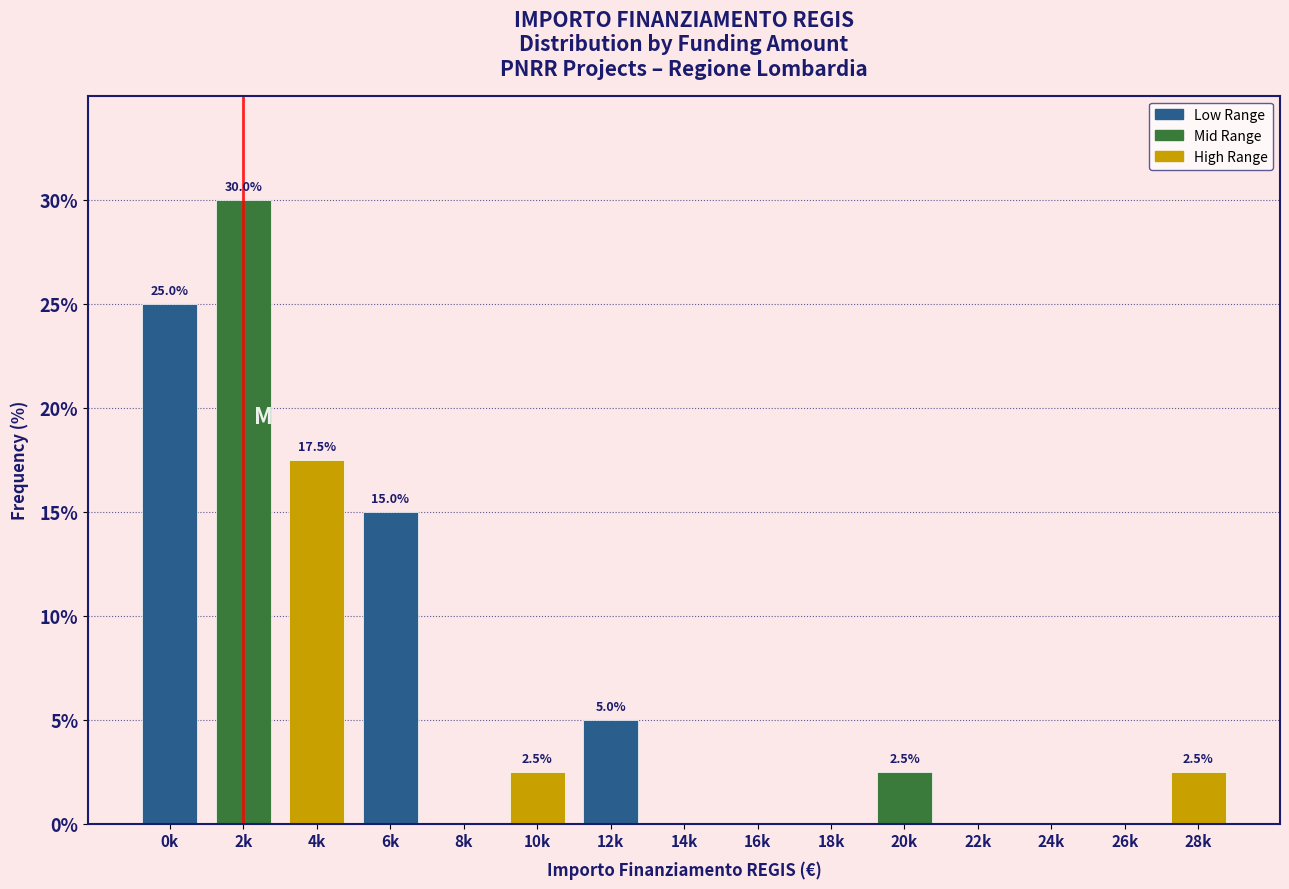

Reading right to left, what are all the values shown in this chart?

28k=2.5	26k=0.0	24k=0.0	22k=0.0	20k=2.5	18k=0.0	16k=0.0	14k=0.0	12k=5.0	10k=2.5	8k=0.0	6k=15.0	4k=17.5	2k=30.0	0k=25.0